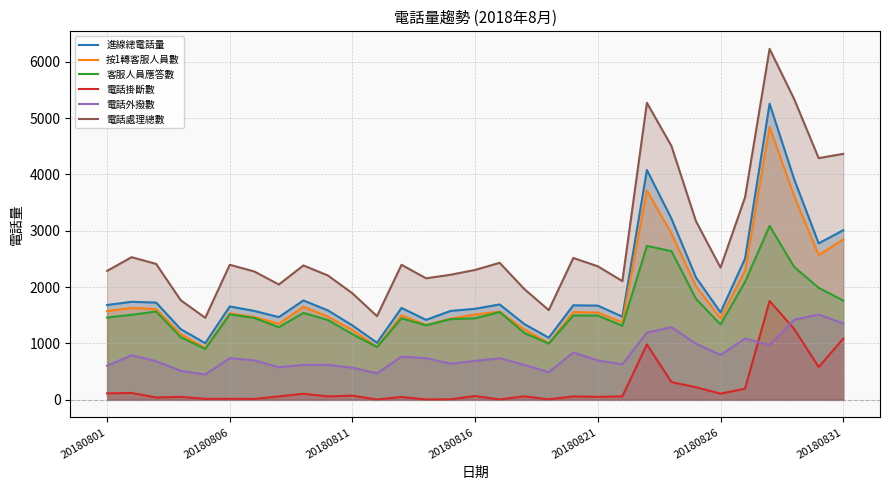

Which series has the largest total across all categories?

電話處理總數